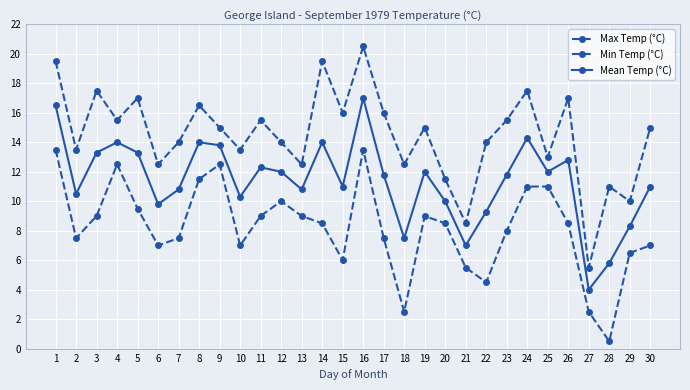

What is the value of the Mean Temp (°C) point at the 30th from the left?

11.0